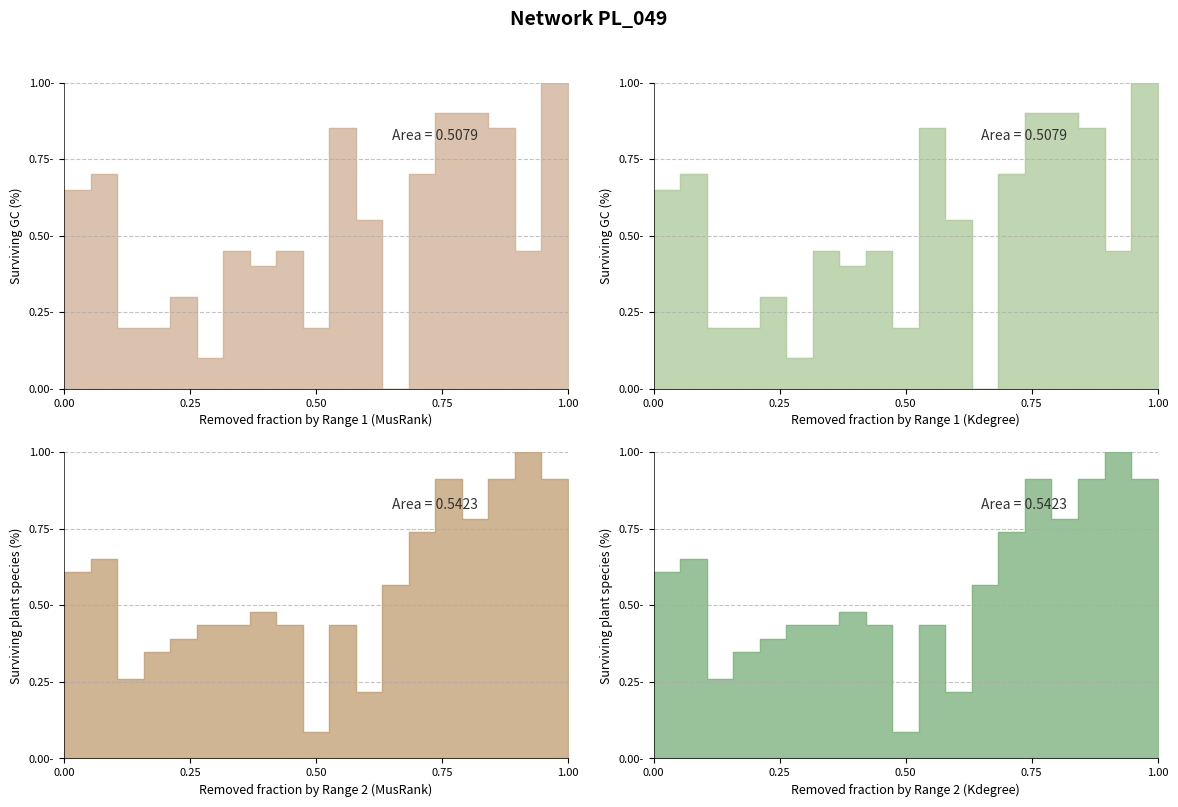

At how many categories does at least one series exceed 0?

20